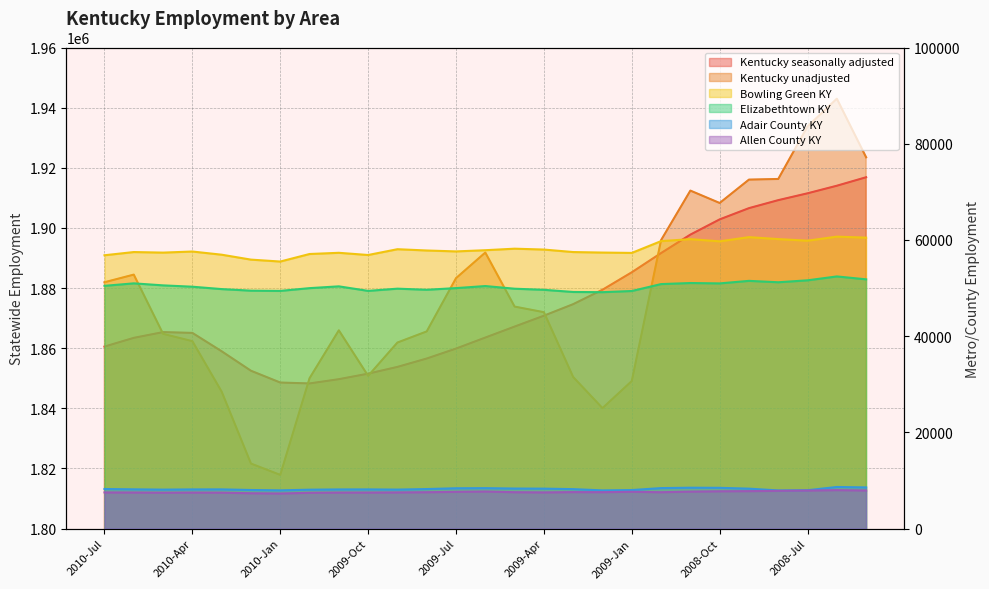

What is the difference between the Adair County KY values at 2008-Dec and 2009-Aug?

198